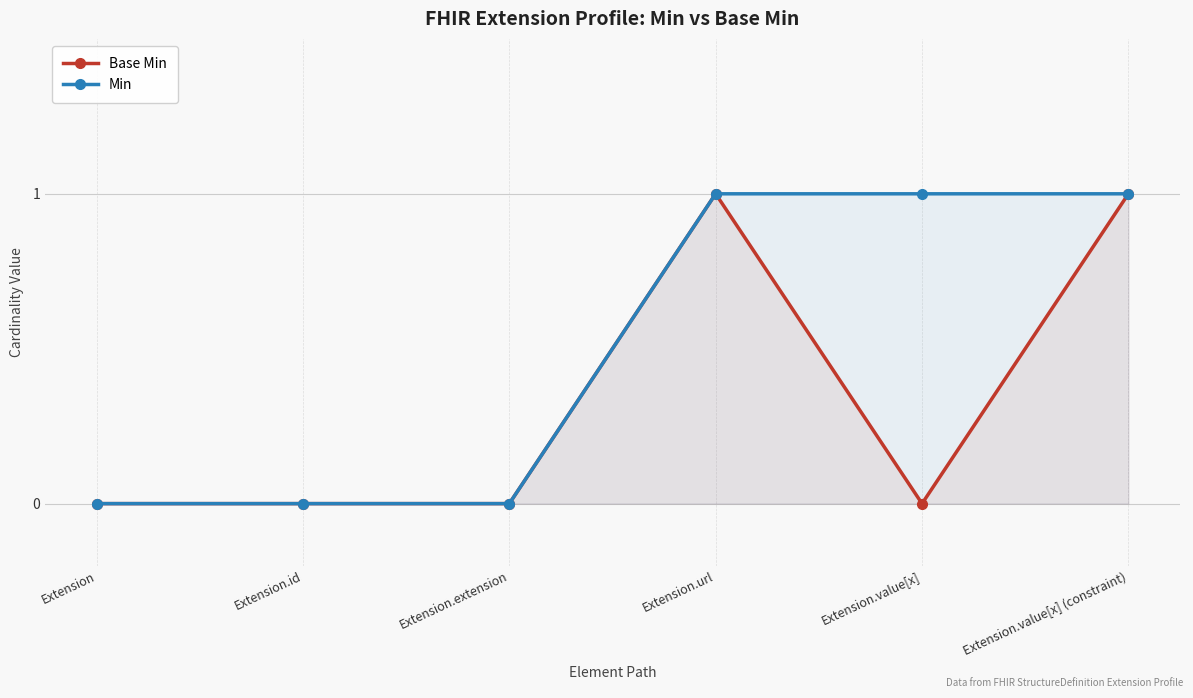

What is the difference between the maximum and minimum values in the Base Min series?

1